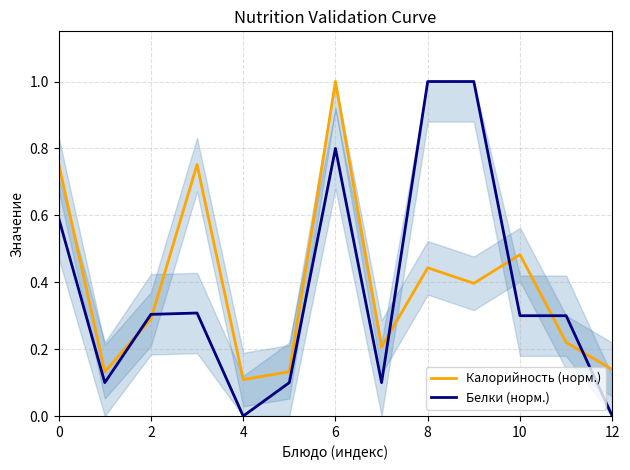

How many Белки (норм.) values are between 0 and 1?

13